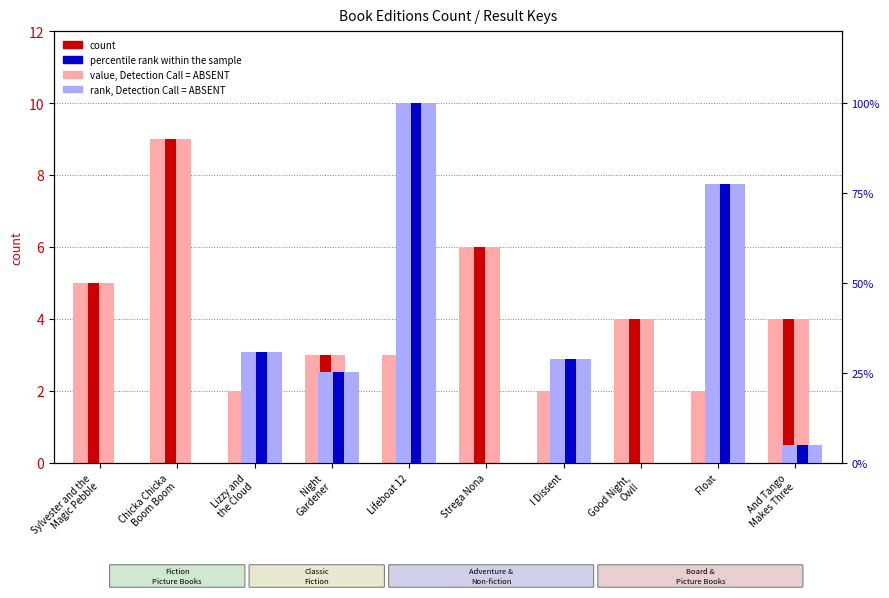

Rank the categories by count value from lowest to highest.

Lizzy and
the Cloud, I Dissent, Float, Night
Gardener, Lifeboat 12, Good Night,
Owl!, And Tango
Makes Three, Sylvester and the
Magic Pebble, Strega Nona, Chicka Chicka
Boom Boom